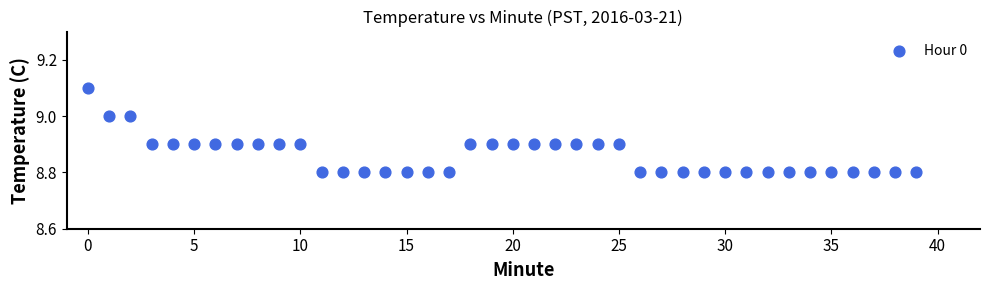

What is the range of Y values (max minus min)?

0.3